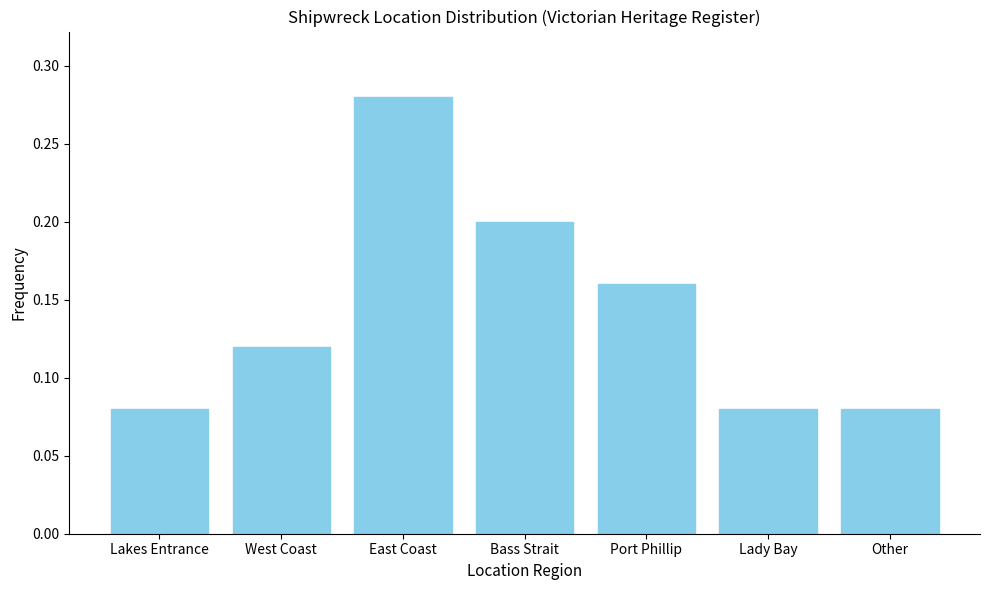

Which category has the highest value across all series?

East Coast